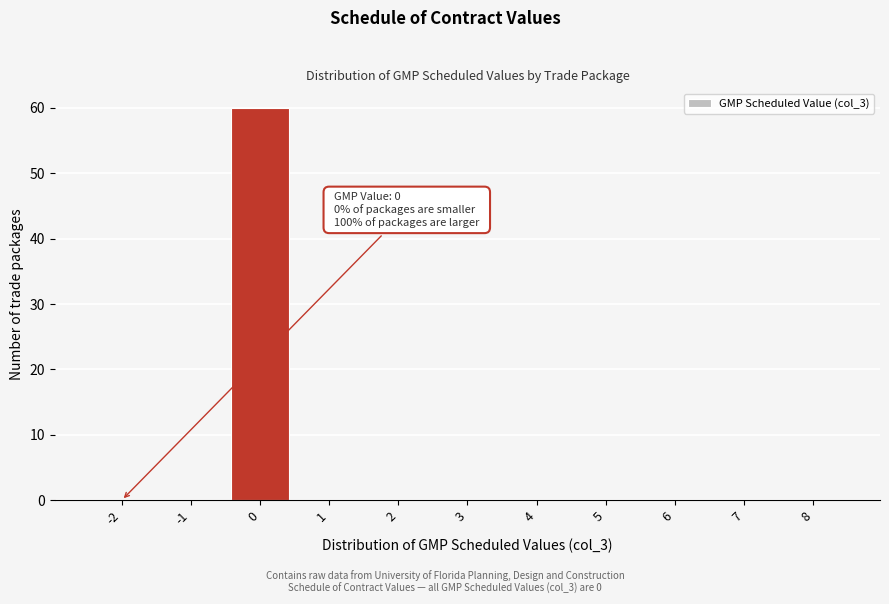

Reading left to right, list all the values displayed in this chart.

-2=0	-1=0	0=60	1=0	2=0	3=0	4=0	5=0	6=0	7=0	8=0